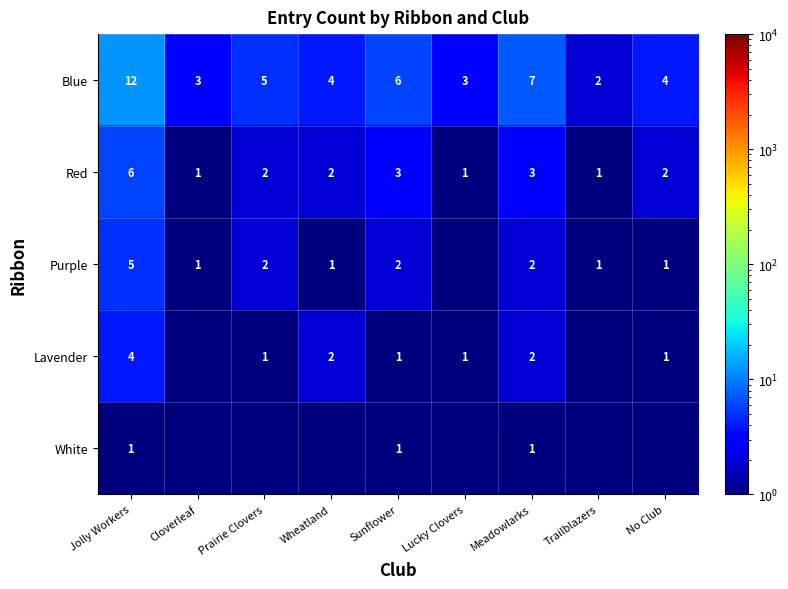

What is the sum of the Red values at Prairie Clovers and Wheatland?

4.0